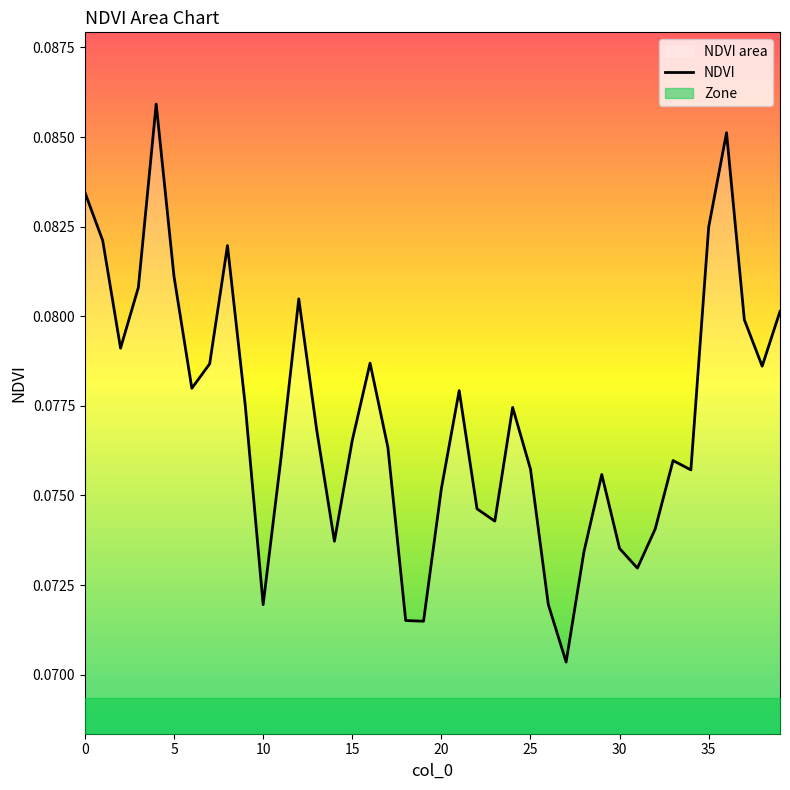

Between 9 and 11, which is larger?

9